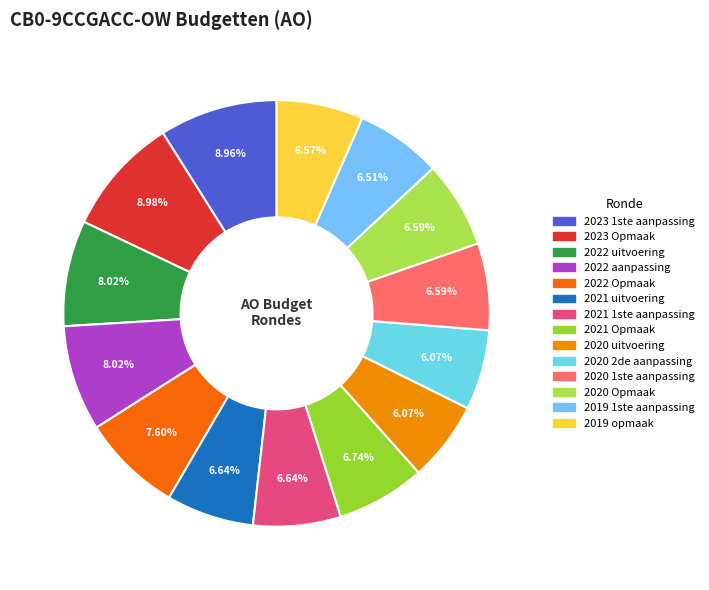

Approximately how many times larger is the value at 2023 Opmaak compared to 2019 opmaak?

1.4